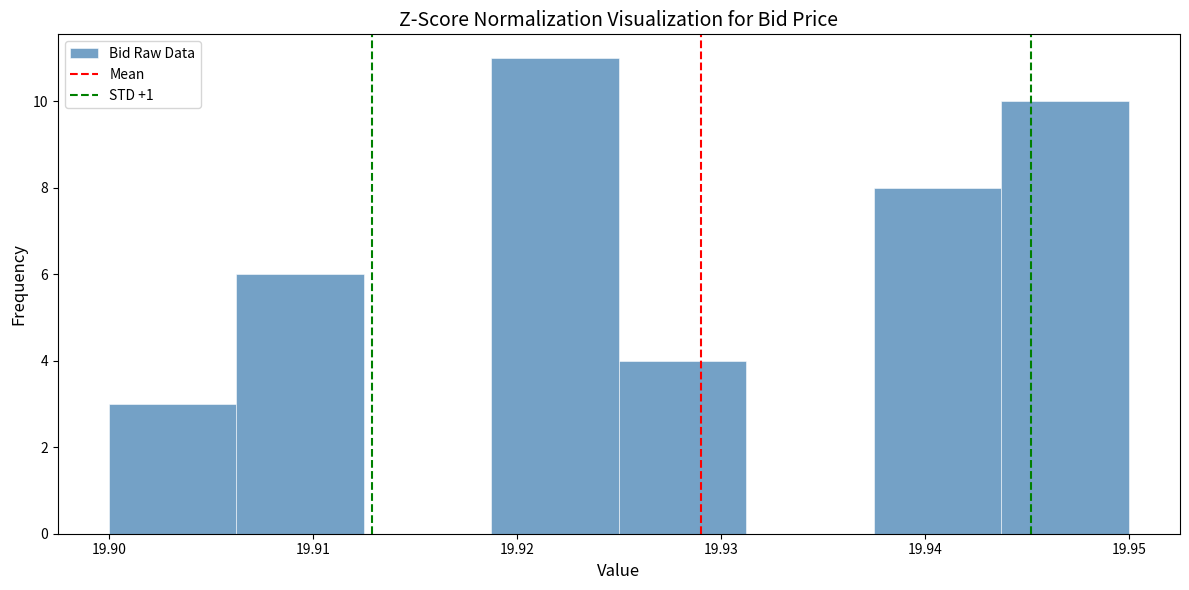

Reading left to right, transcribe this chart: for each bar, give the range it covers on the x-axis and its height. Neither the bar edges nor the heights are printed on the chart, so give them approximately, as read against the axes.

19.900 to 19.906: 3
19.906 to 19.913: 6
19.913 to 19.919: 0
19.919 to 19.925: 11
19.925 to 19.931: 4
19.931 to 19.938: 0
19.938 to 19.944: 8
19.944 to 19.950: 10